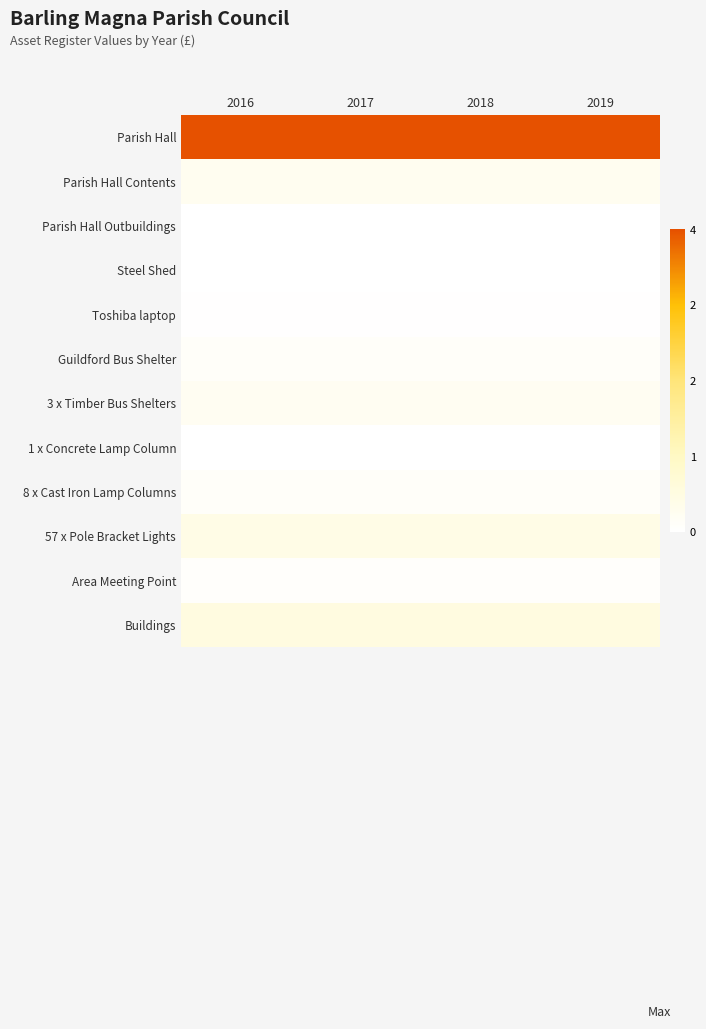

What is the difference between the highest and lowest values at 2018?

239791.6